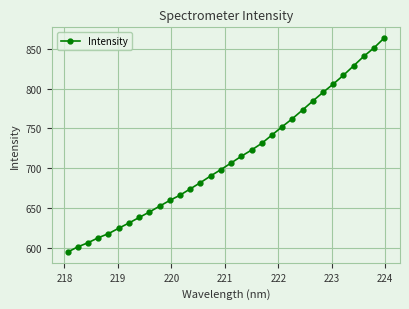

How many categories are shown in the chart?

32